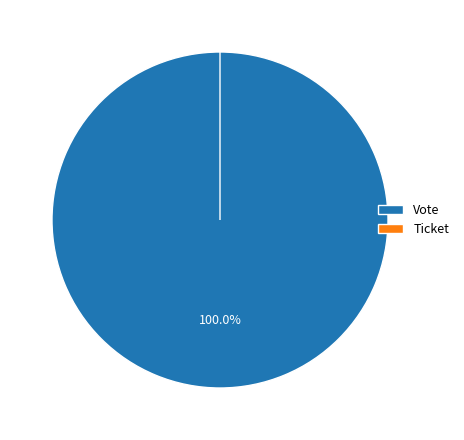

What is the change in value from Vote to Ticket?

-1